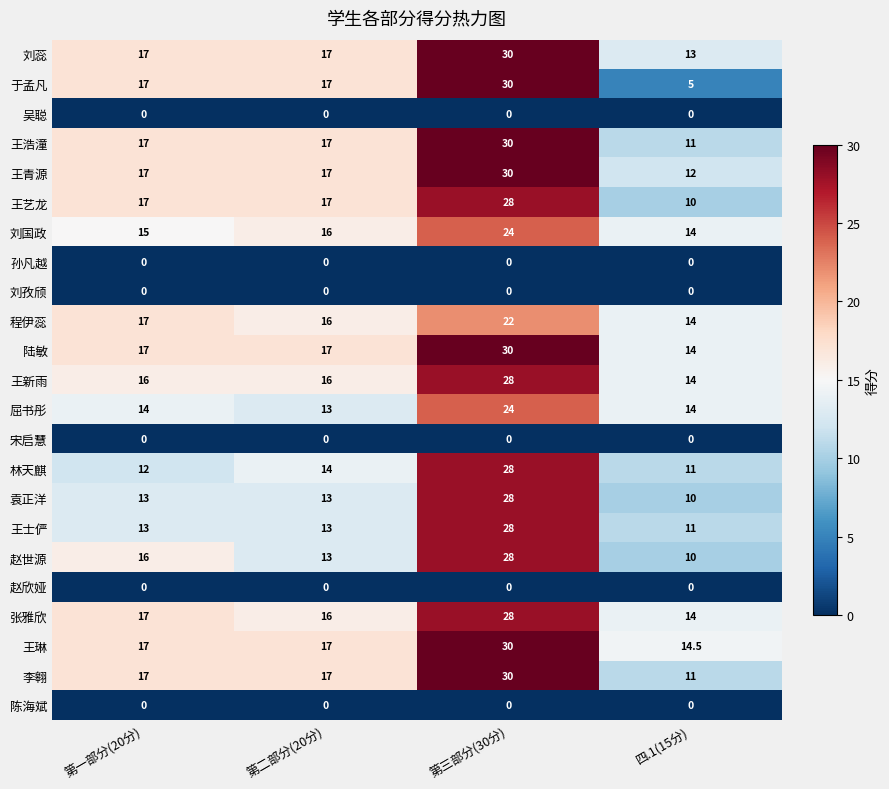

How many distinct data groups are displayed?

23